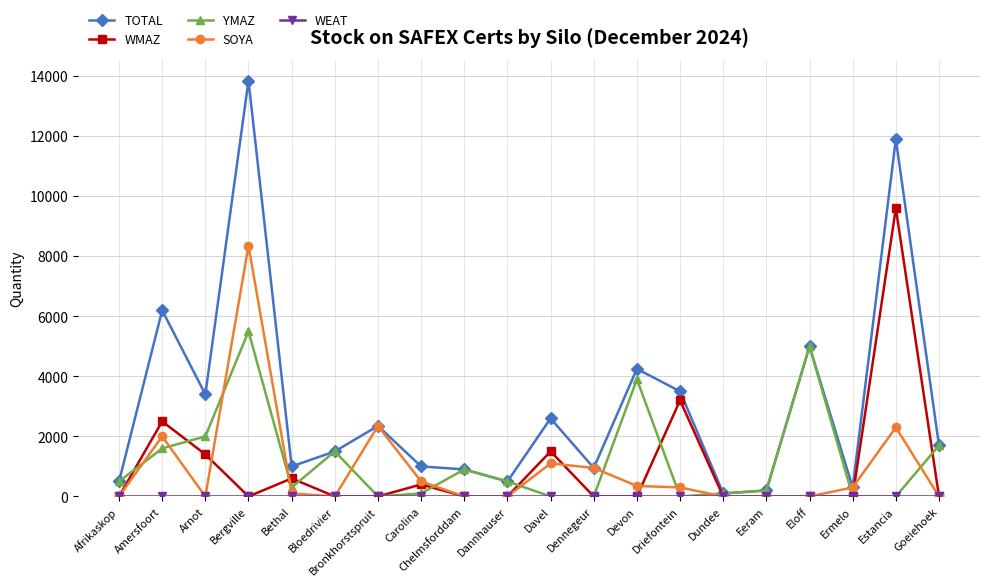

What is the maximum value shown in the chart?

13850